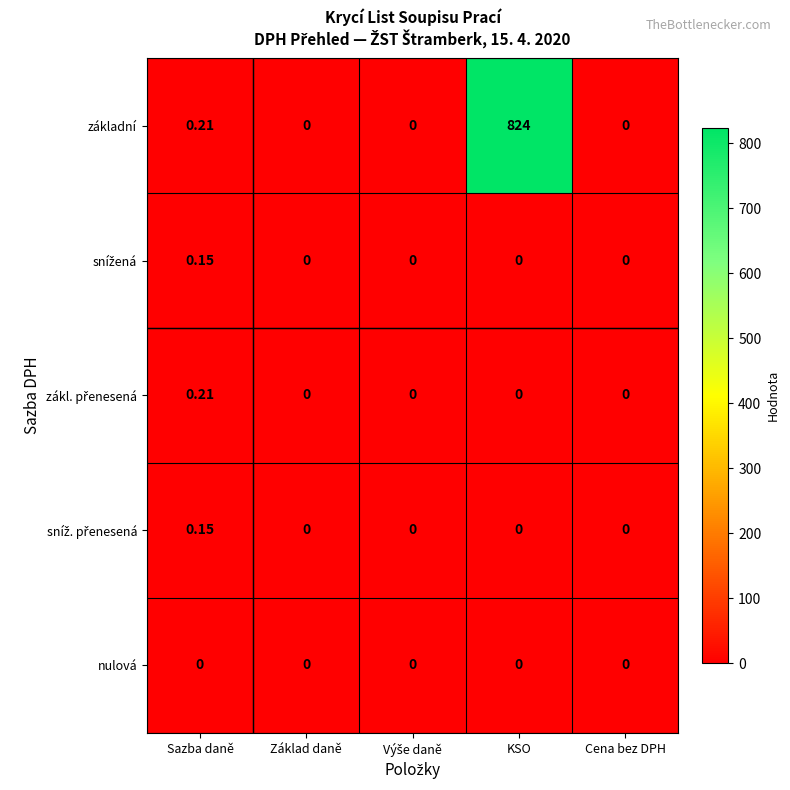

How many values in základní are above zero?

2